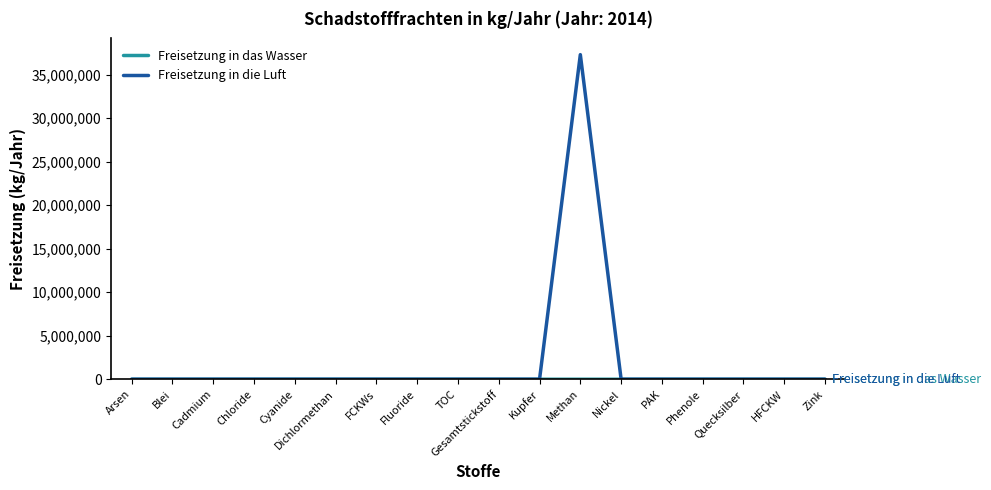

Which category has the highest value in the Freisetzung in die Luft series?

Methan